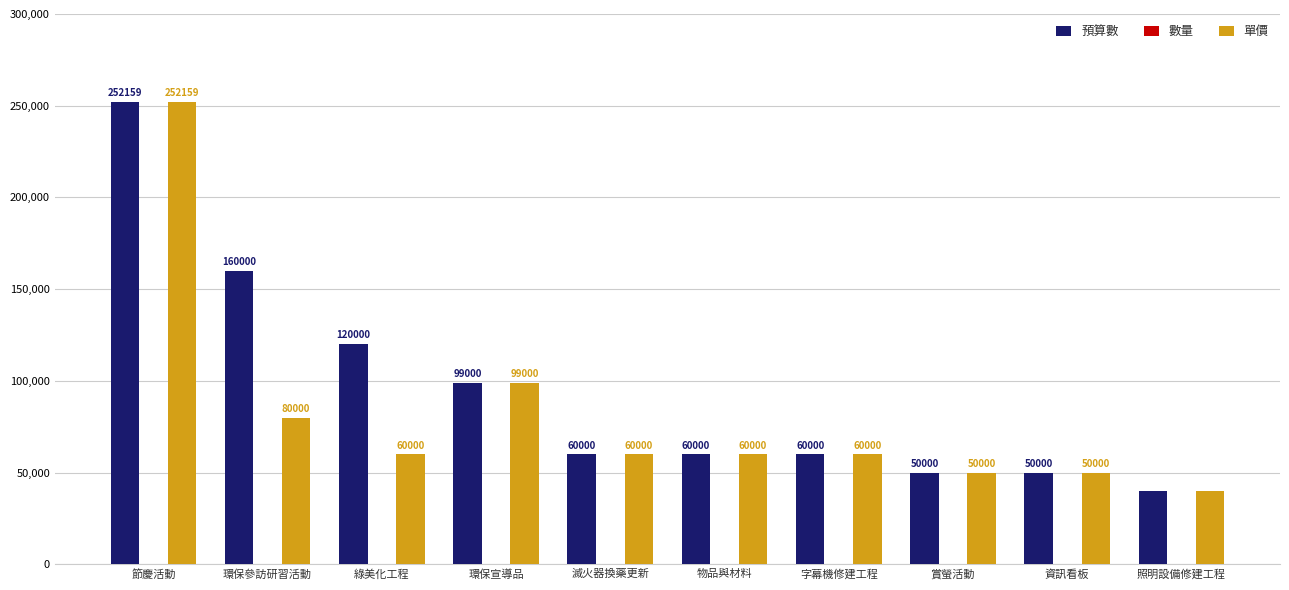

What is the difference between the 單價 values at 照明設備修建工程 and 滅火器換藥更新?

20000